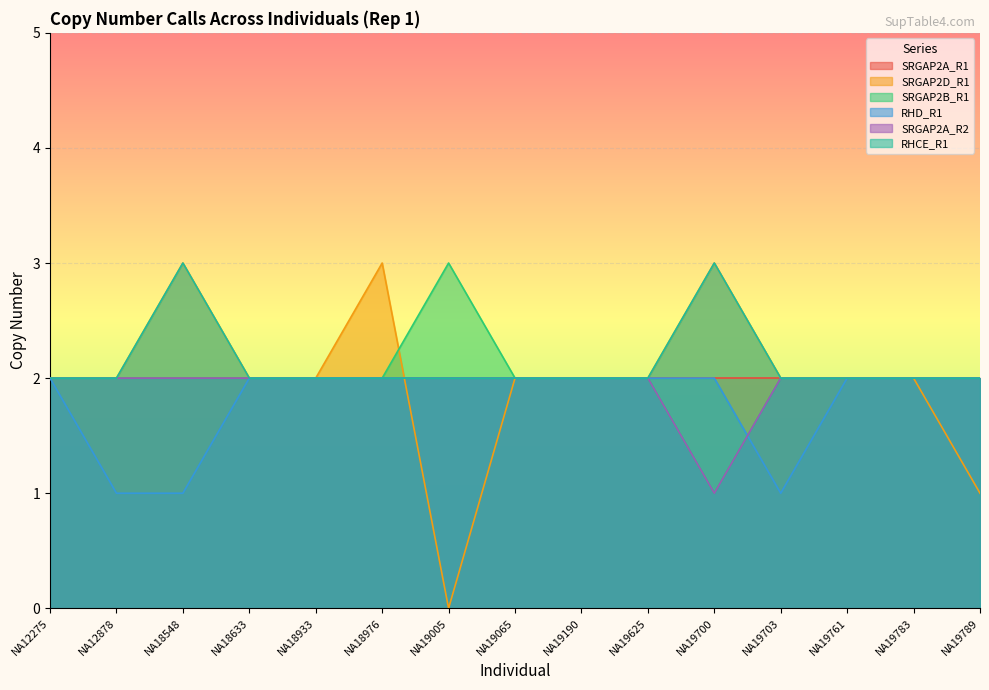

Where is RHD_R1 nearest to the value 1?

NA12878